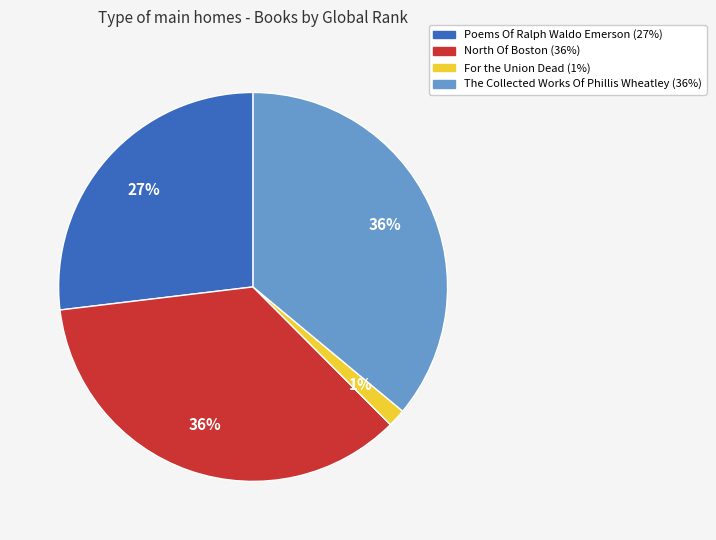

Is there a majority slice in this chart?

No